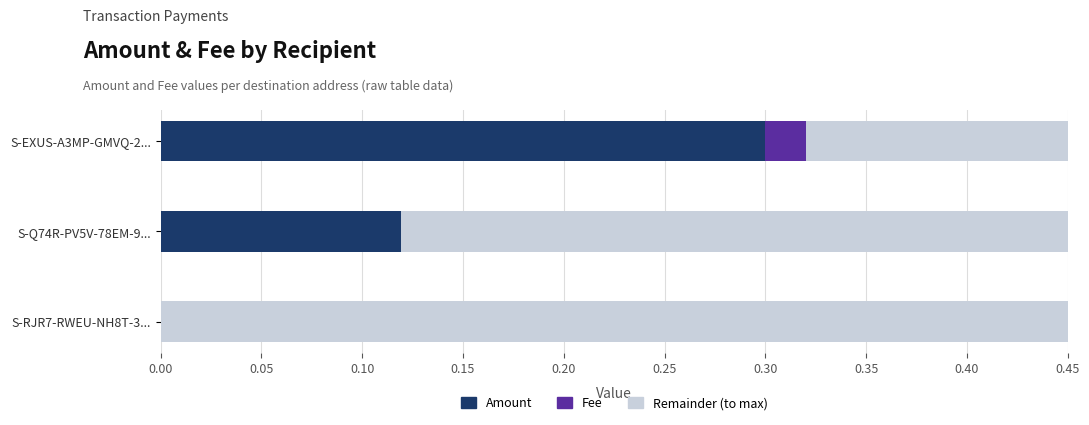

The Amount series shows 0.1 at S-EXUS-A3MP-GMVQ-2.... True or false?

False